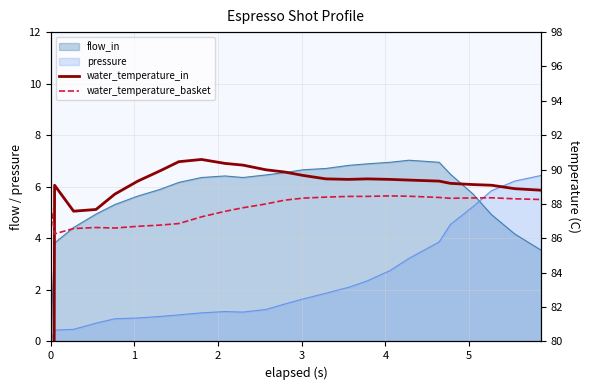

At how many categories does at least one series exceed 30?

25